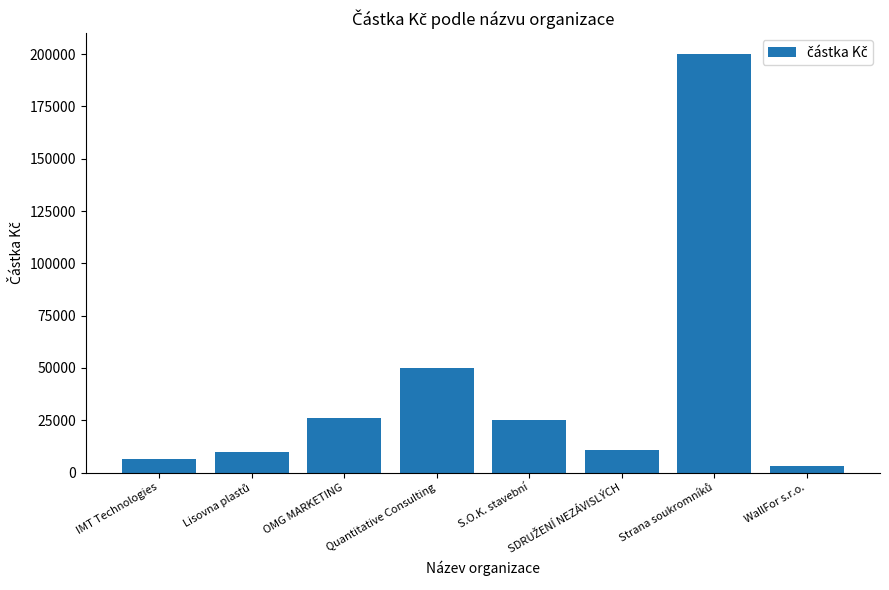

Count the number of categories in the chart.

8